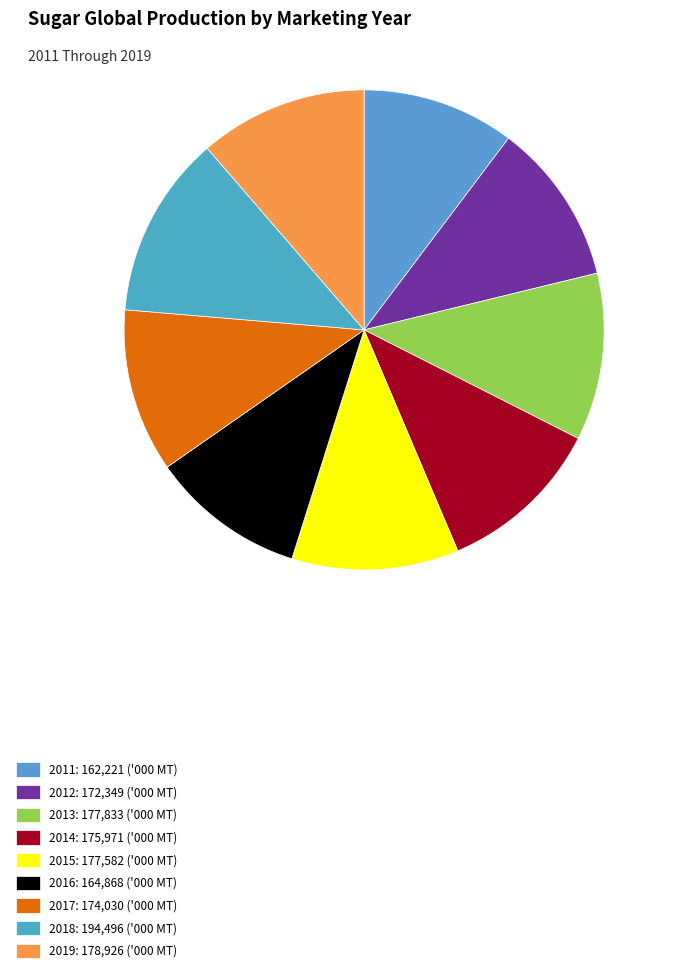

How many segments does this pie chart have?

9